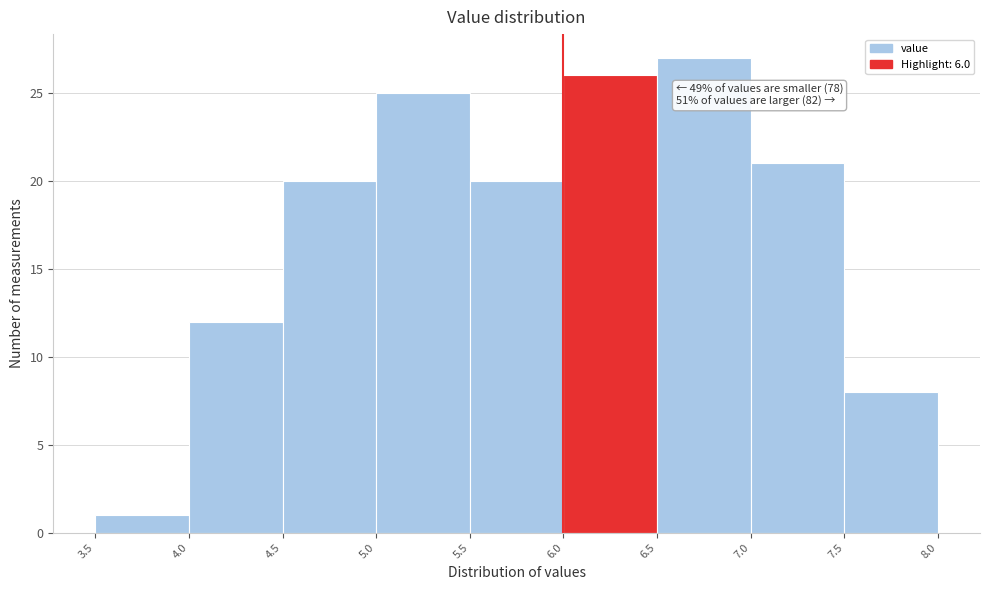

Which range on the x-axis has the tallest bar?

6.5 to 7.0